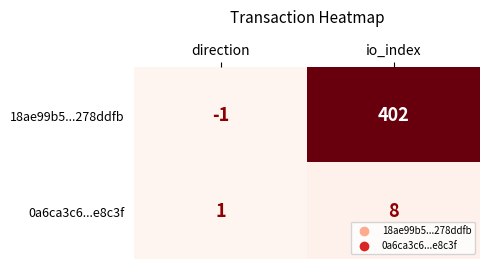

Reading left to right, extract all data points from this chart.

18ae99b5...278ddfb: -1	402
0a6ca3c6...e8c3f: 1	8